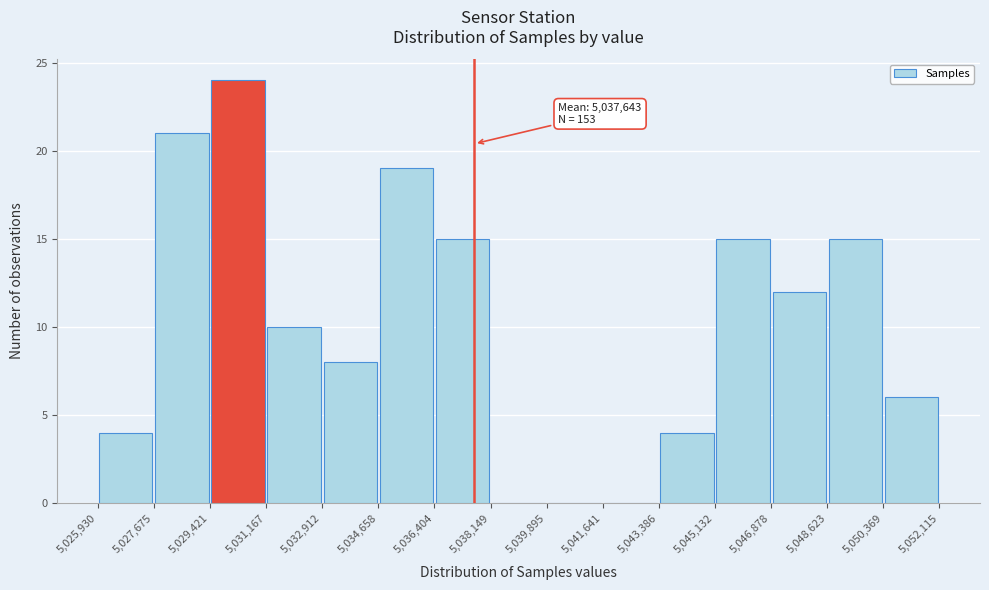

Over which range of the x-axis is the bar tallest?

5,029,421 to 5,031,167